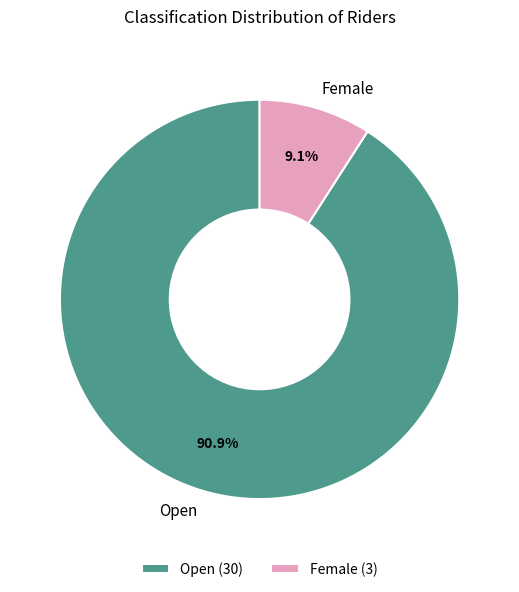

Is there a majority slice in this chart?

Yes